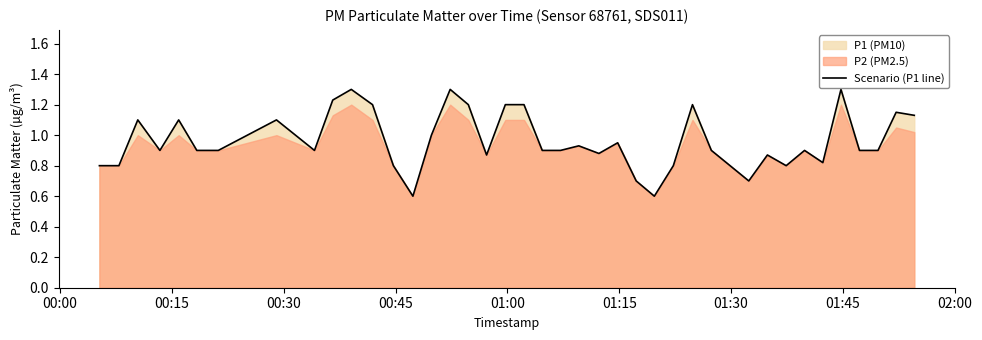

What is the minimum value for Scenario (P1 line)?

0.6